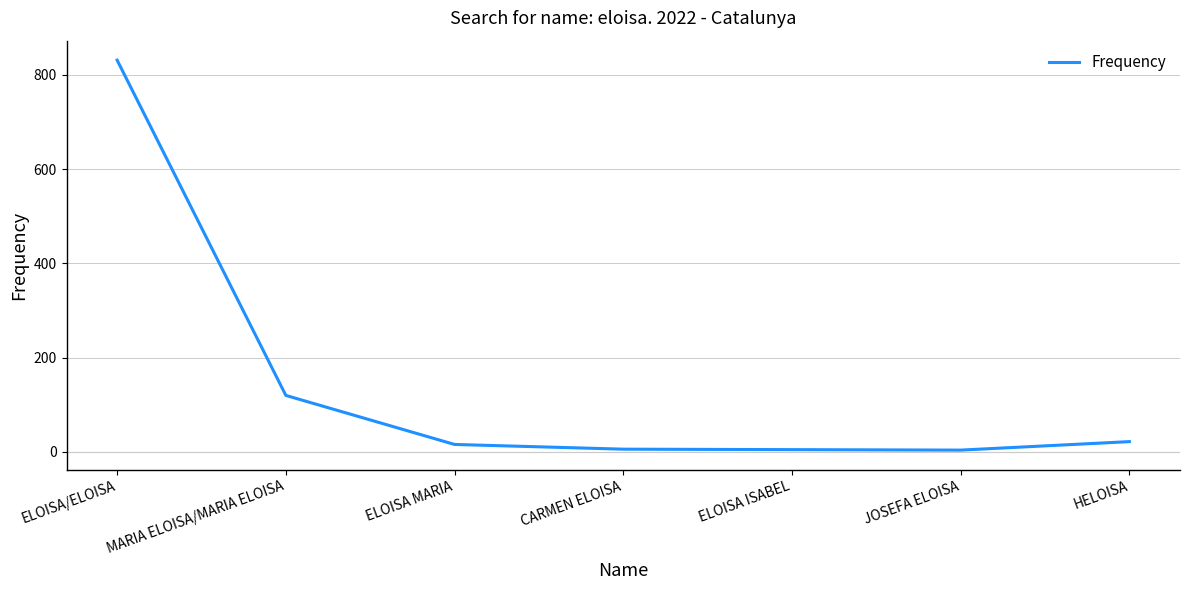

At which category does the chart reach its peak across all series?

ELOISA/ELOISA